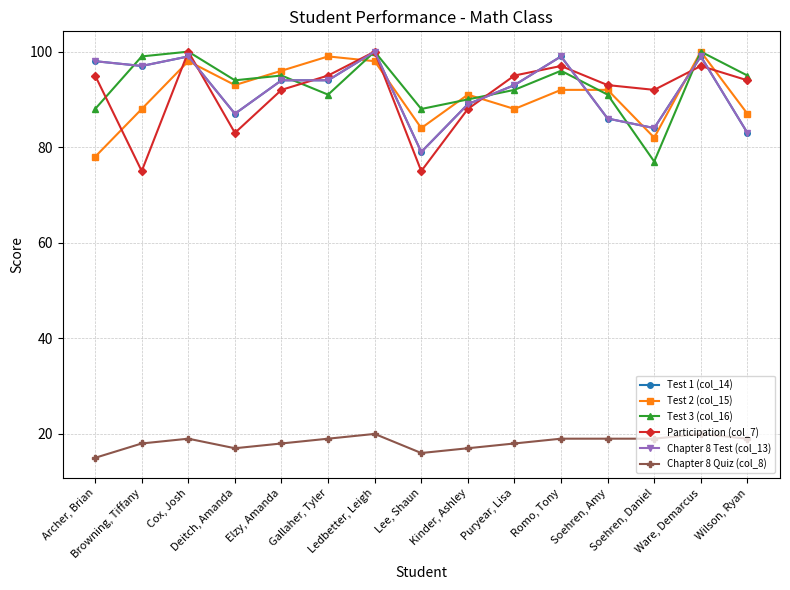

How many data points in Test 1 (col_14) are above 94?

6